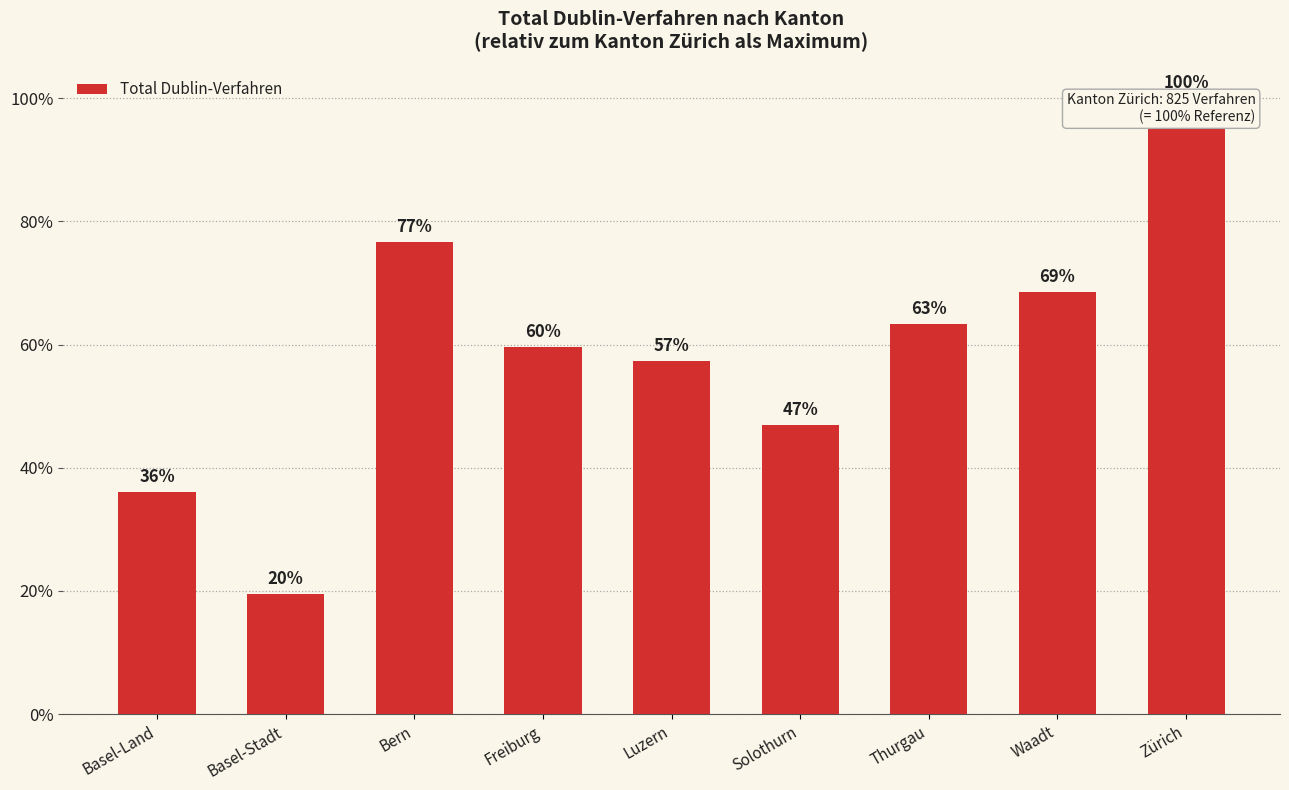

What is the label of the 2nd bar from the right?

Waadt